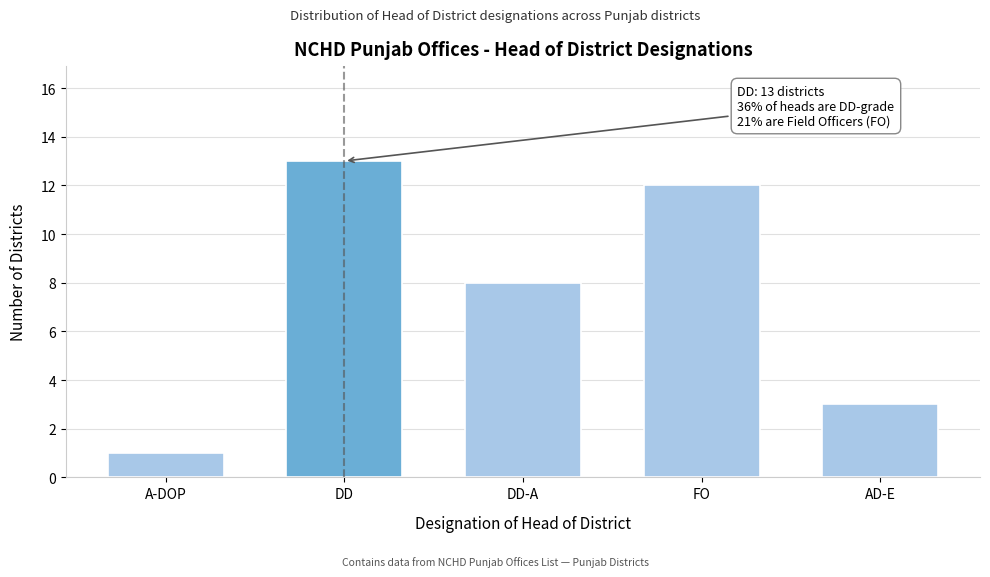

Reading right to left, extract all data points from this chart.

3	12	8	13	1